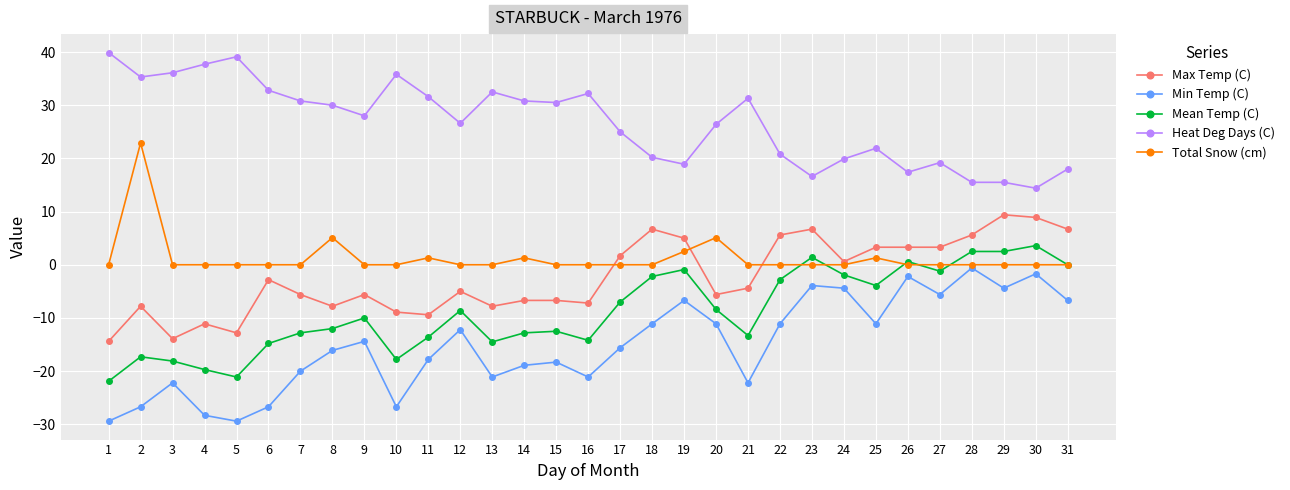

What is the value of the Heat Deg Days (C) point at the 23rd from the left?

16.6